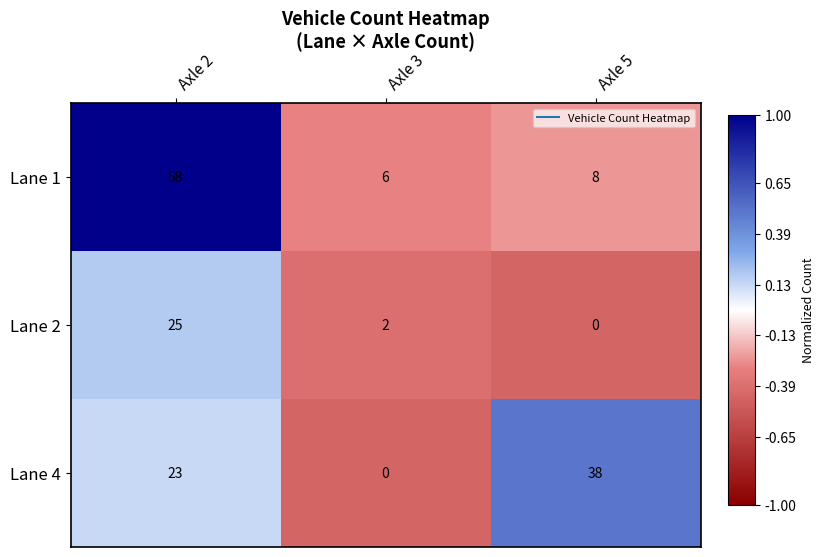

At which label does Lane 1 first exceed 8?

Axle 2